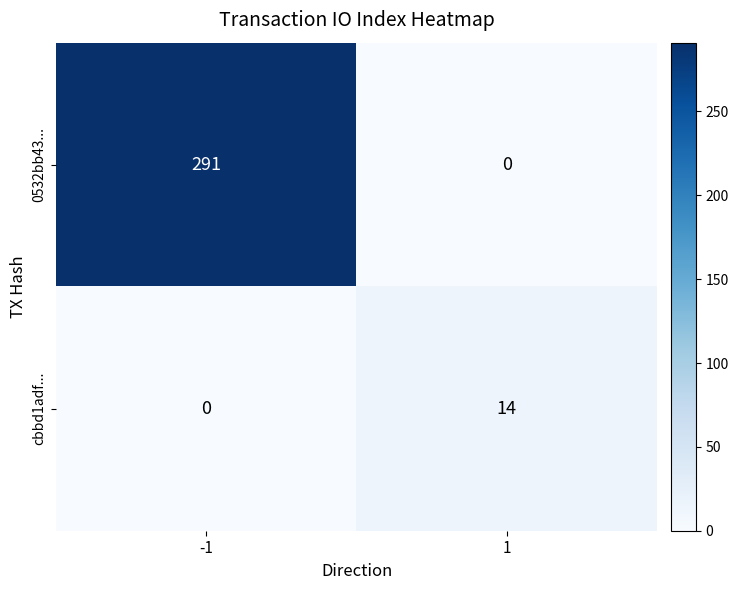

Rank the series by their maximum value, from highest to lowest.

0532bb43..., cbbd1adf...